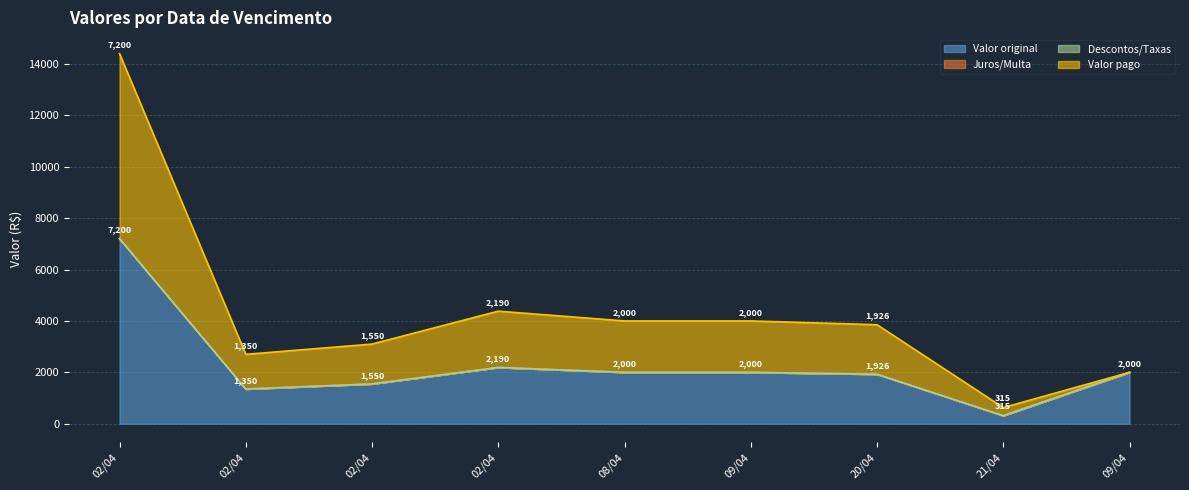

In Valor original, how many points are higher than both neighbors (excluding endpoints)?

1